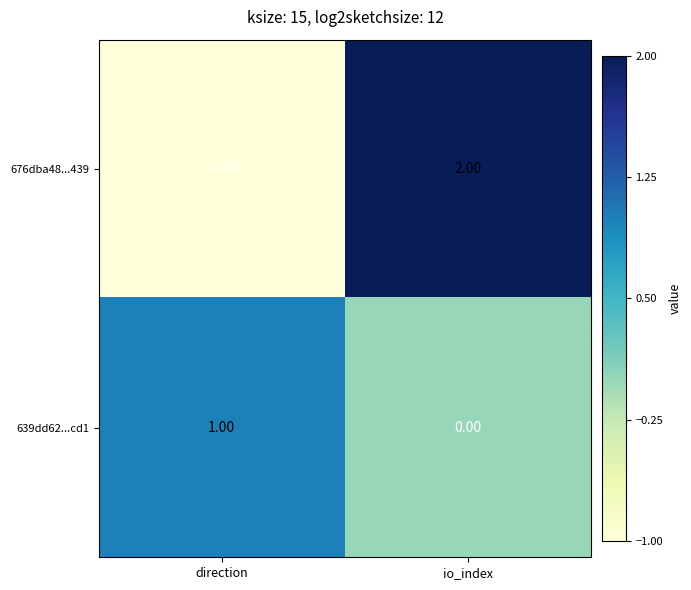

At which label does 639dd62...cd1 reach its peak?

direction